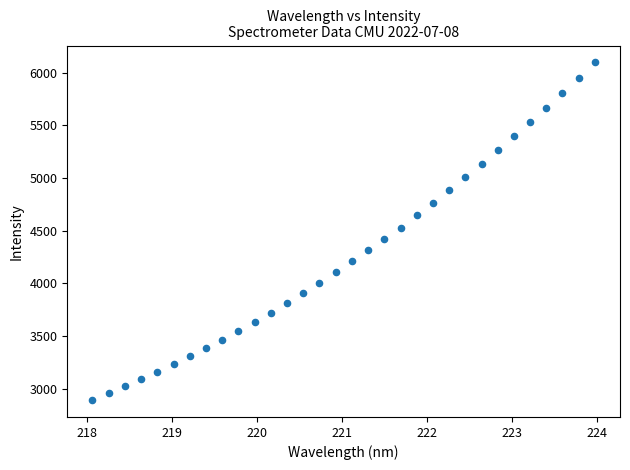

What is the range of X values (max minus min)?

5.9